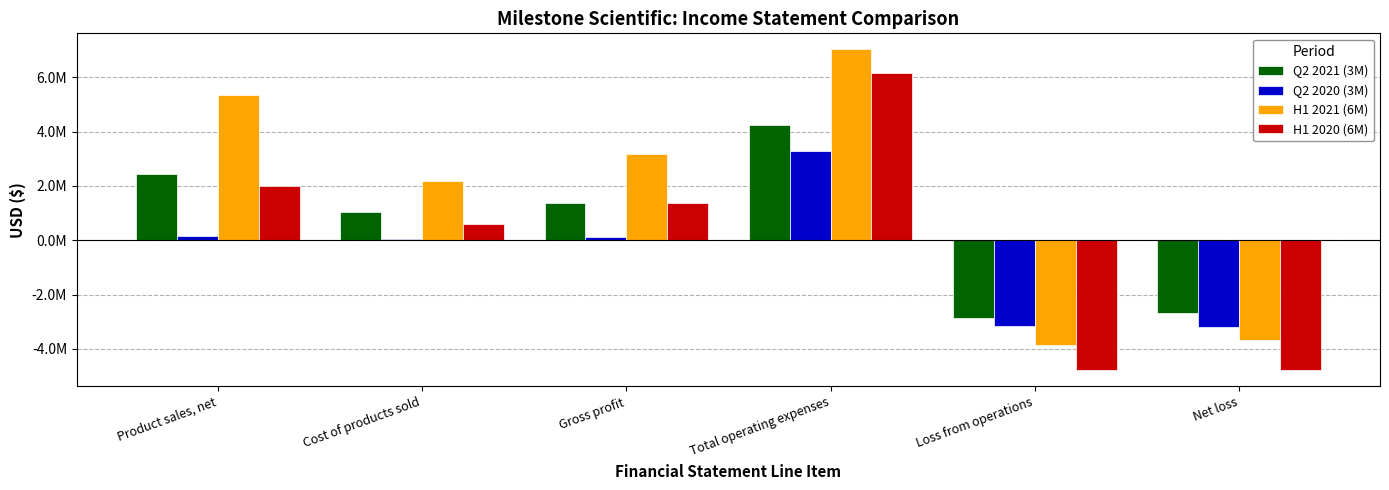

What is the average value of the Q2 2020 (3M) series?

-455134